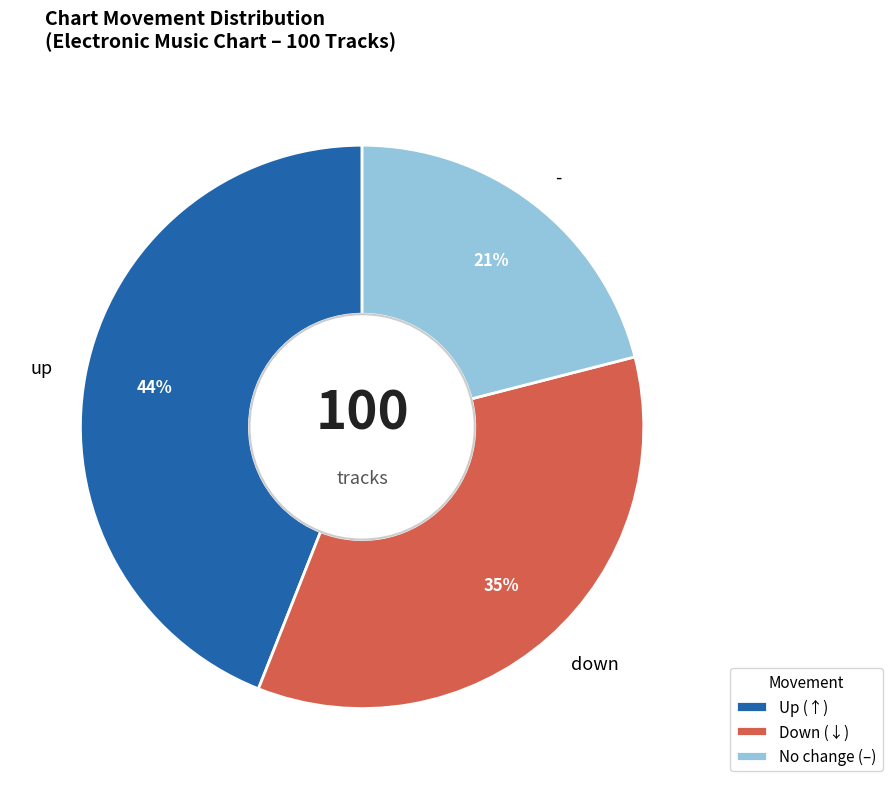

What is the largest slice in the pie chart?

up